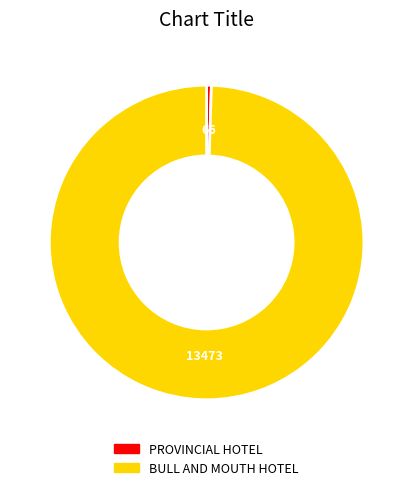

Between PROVINCIAL HOTEL and BULL AND MOUTH HOTEL, which is larger?

BULL AND MOUTH HOTEL